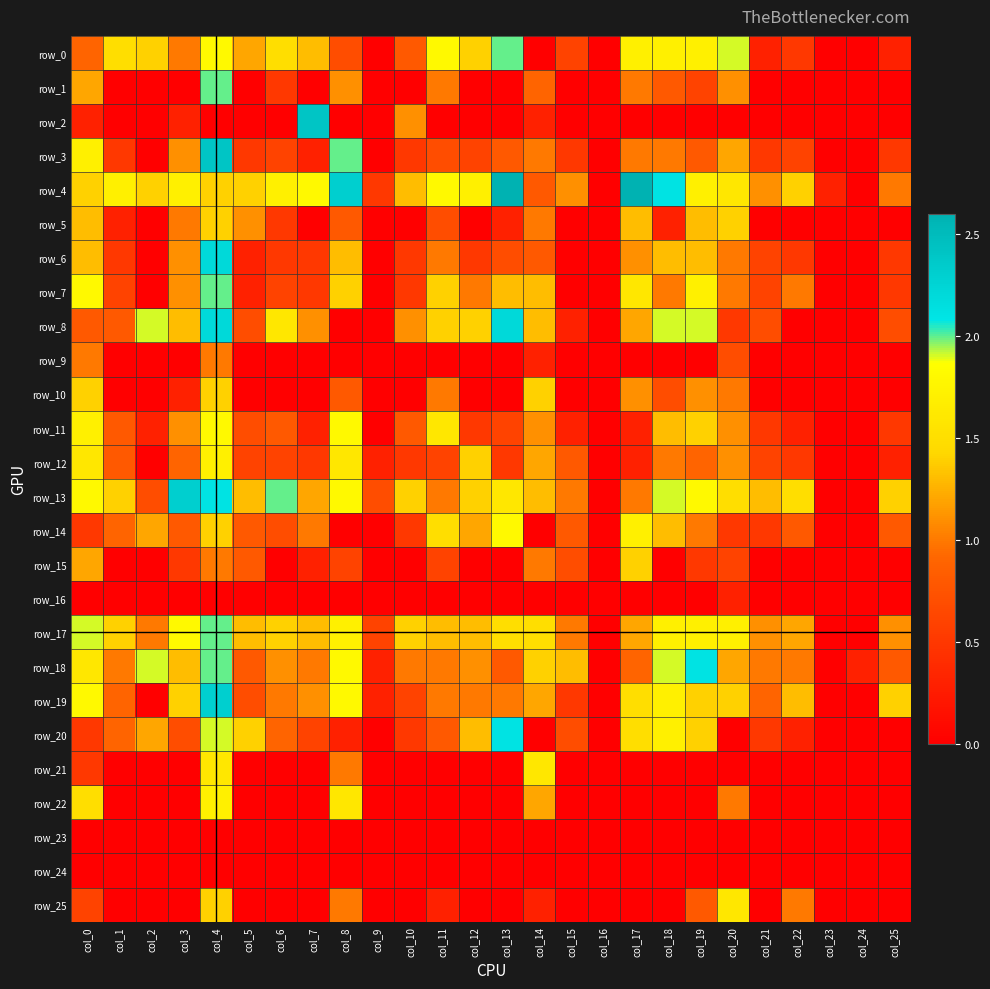

How many positive values does the row_7 series have?

20